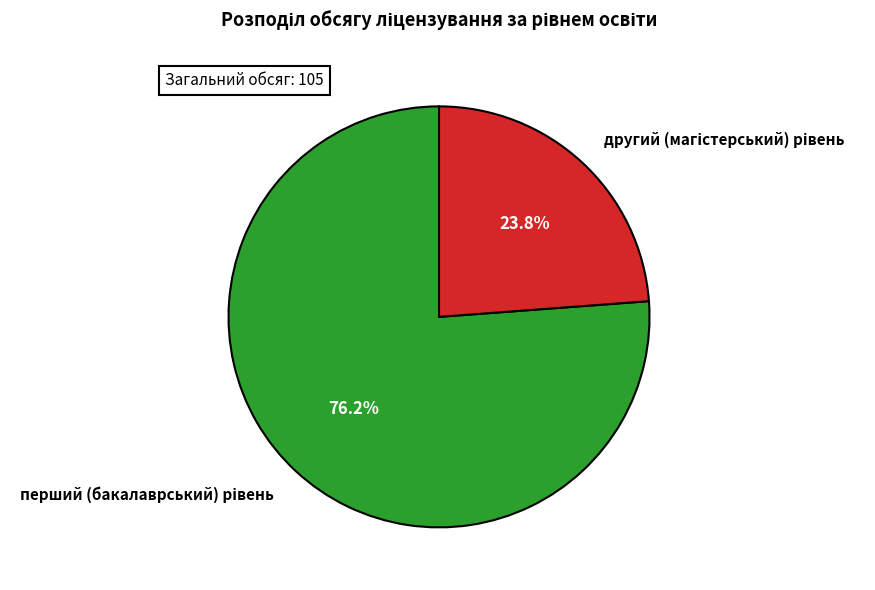

Is there a majority slice in this chart?

Yes